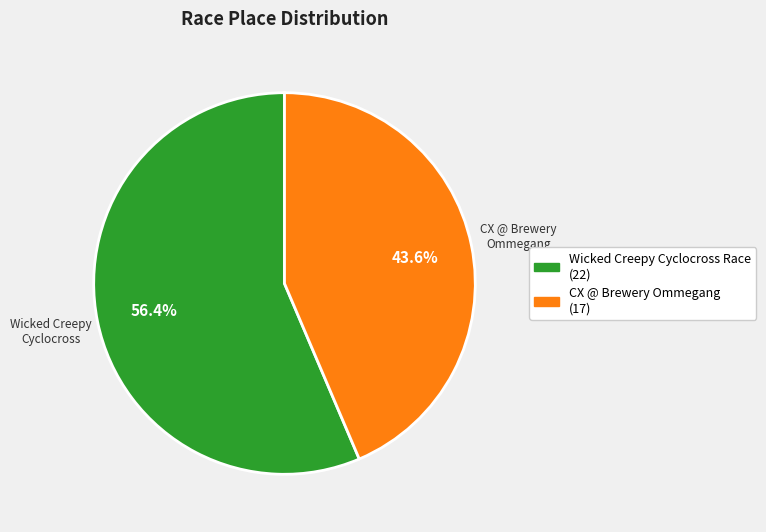

How much of the chart is everything except CX @ Brewery Ommegang?

56.4%